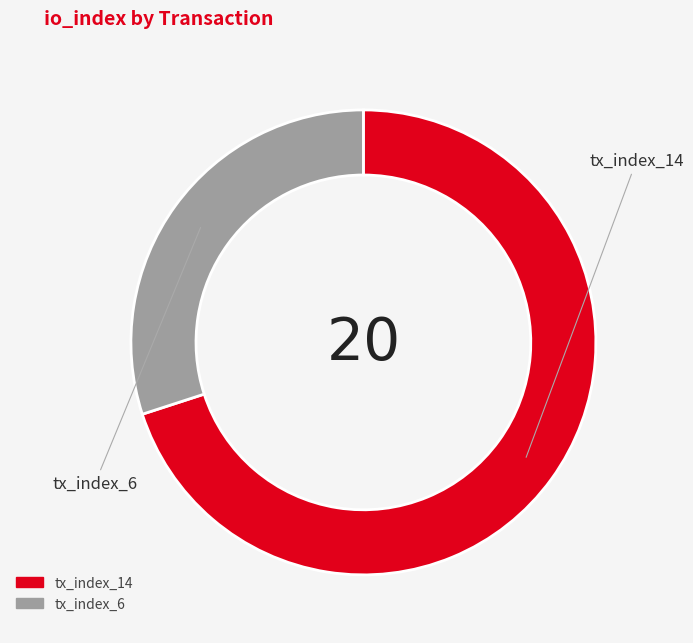

Count the number of slices in the pie.

2